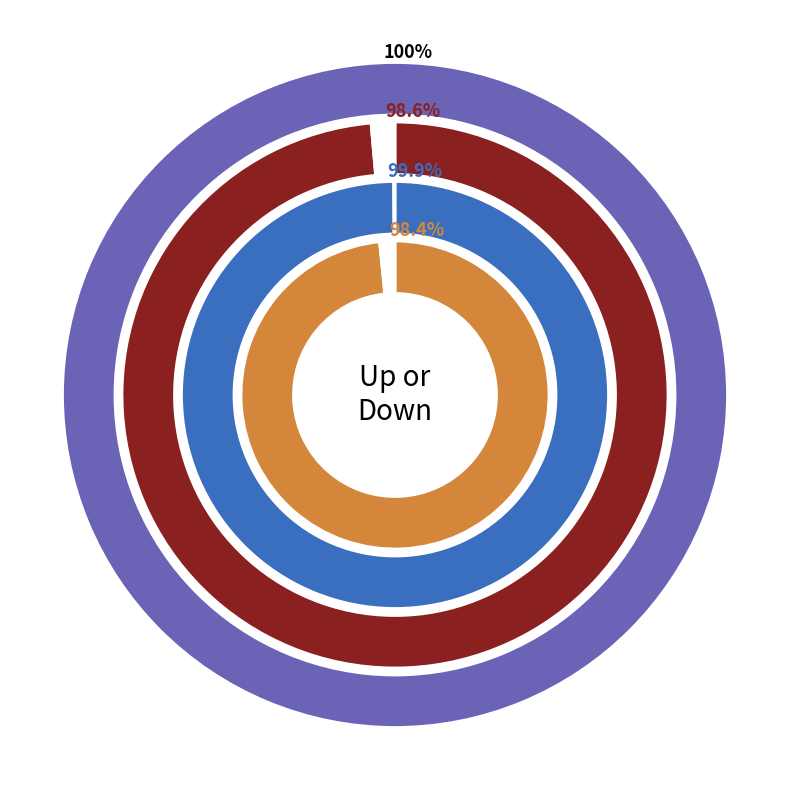

Which category has the biggest portion of the pie?

up